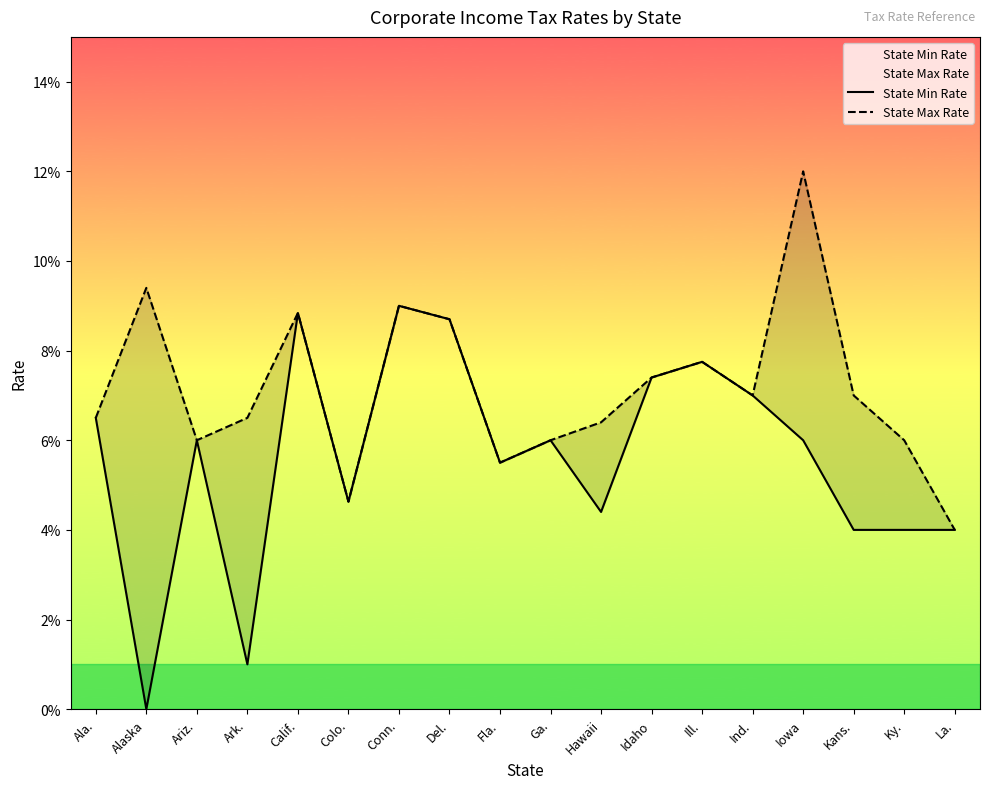

How many lines are shown in the chart?

2